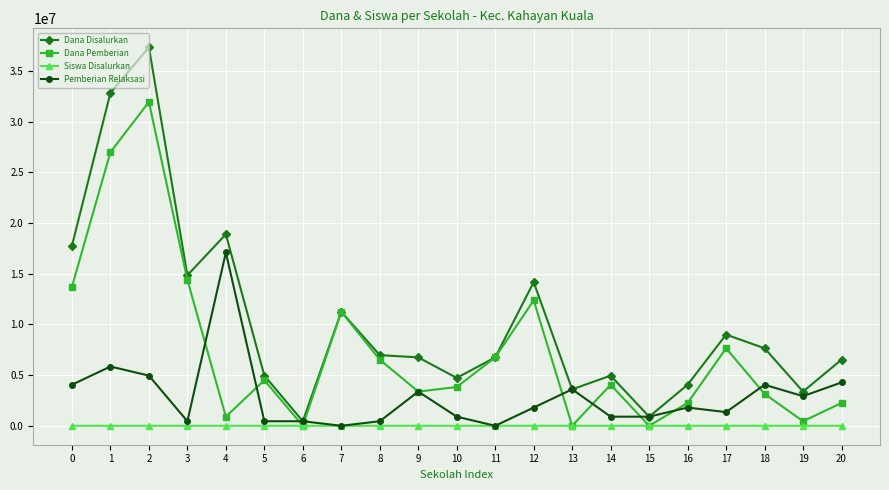

The value of Dana Pemberian at 17 is 7650000. True or false?

True